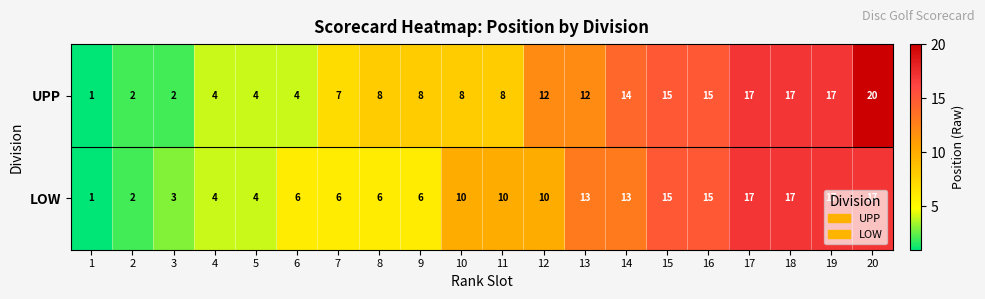

What is the approximate value of LOW at 6?

6